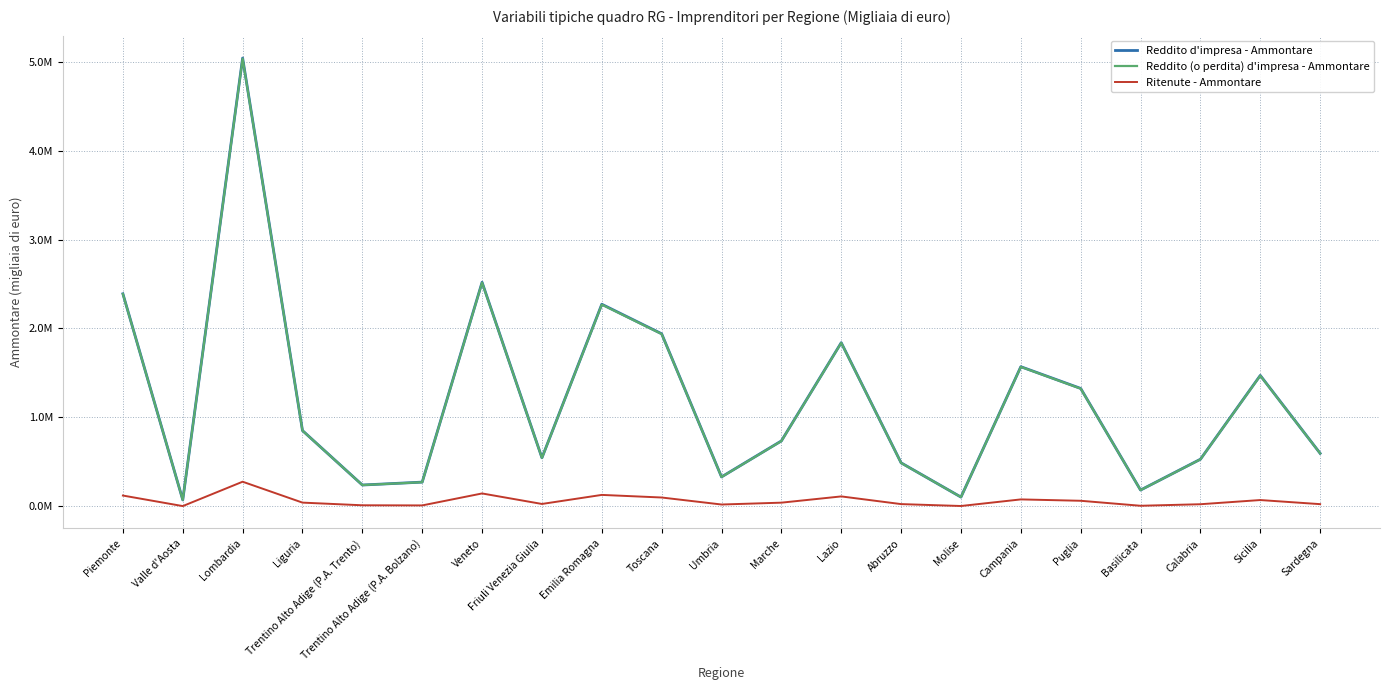

At which category is the sum across all series the highest?

Lombardia